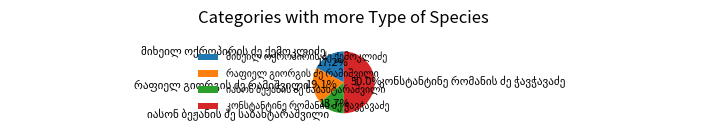

How much of the chart is everything except რაფიელ გიორგის ძე რამიშვილი?

80.9%